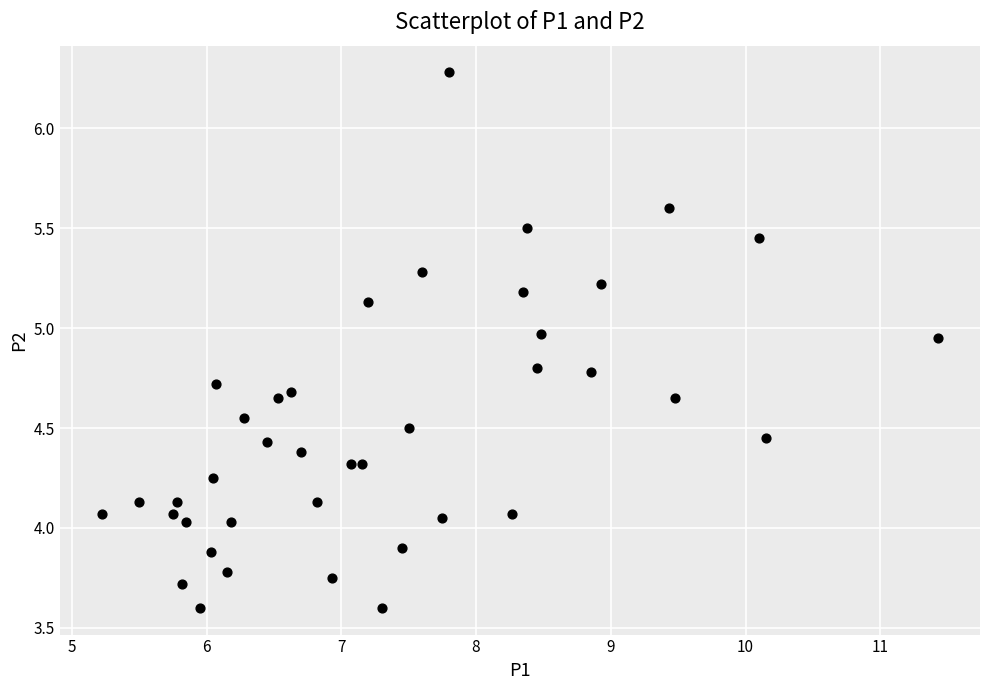

What is the range of Y values (max minus min)?

2.7